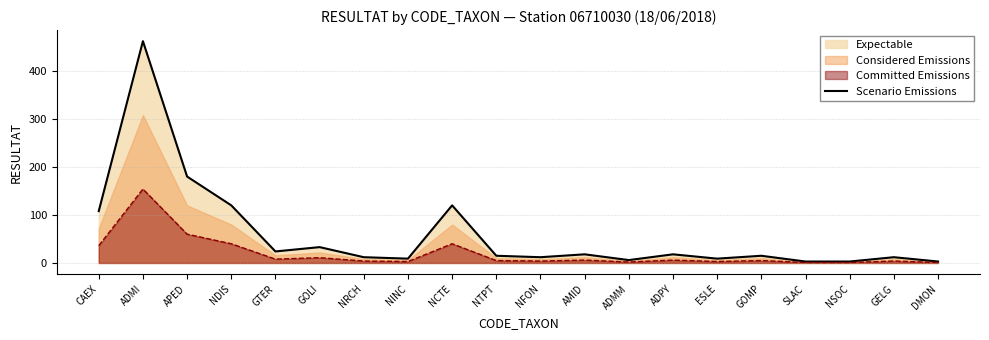

How many categories are shown in the chart?

20